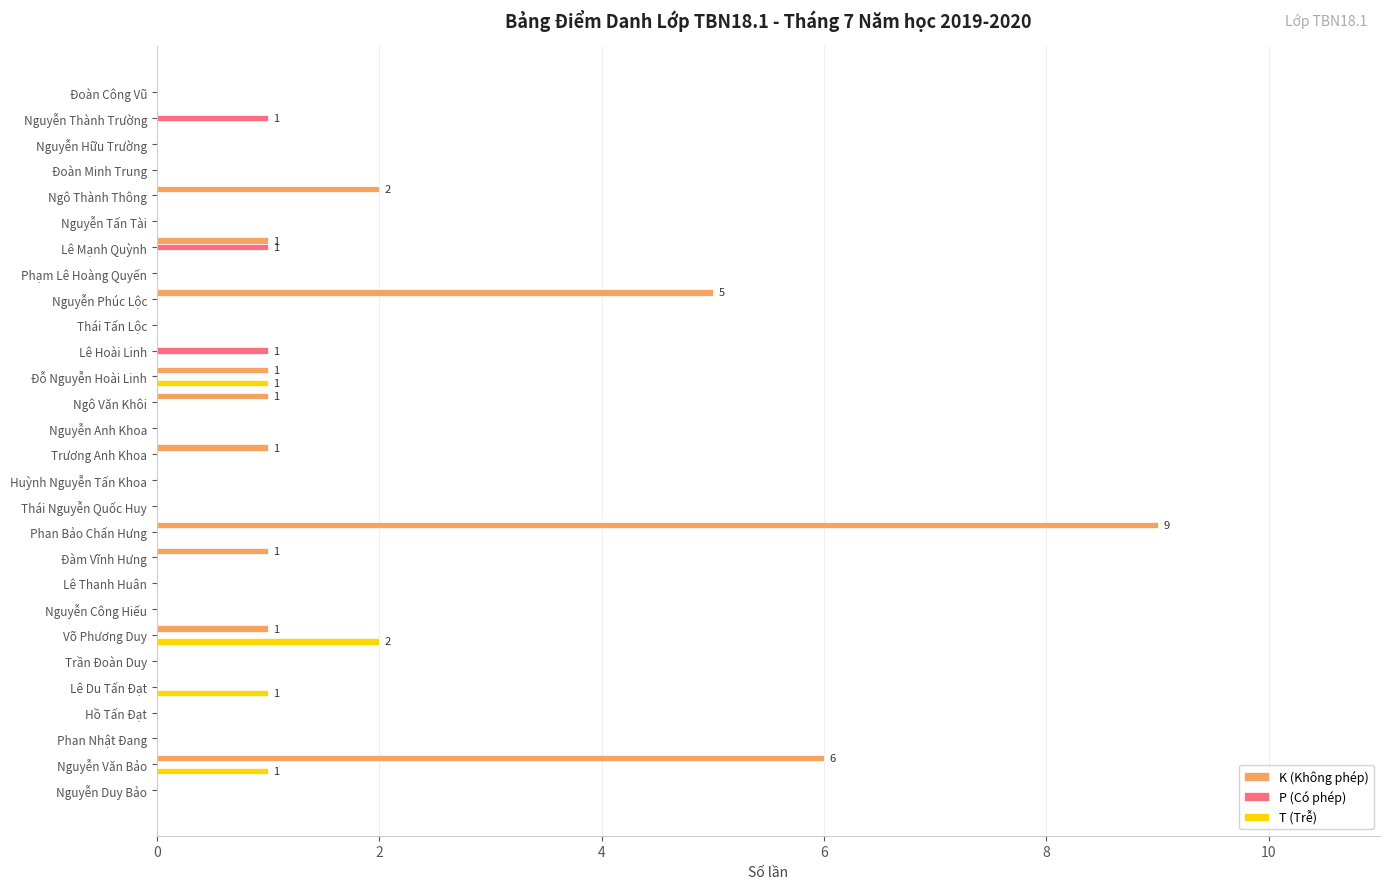

True or false: K (Không phép) has a value of 4 at Nguyễn Anh Khoa.

False